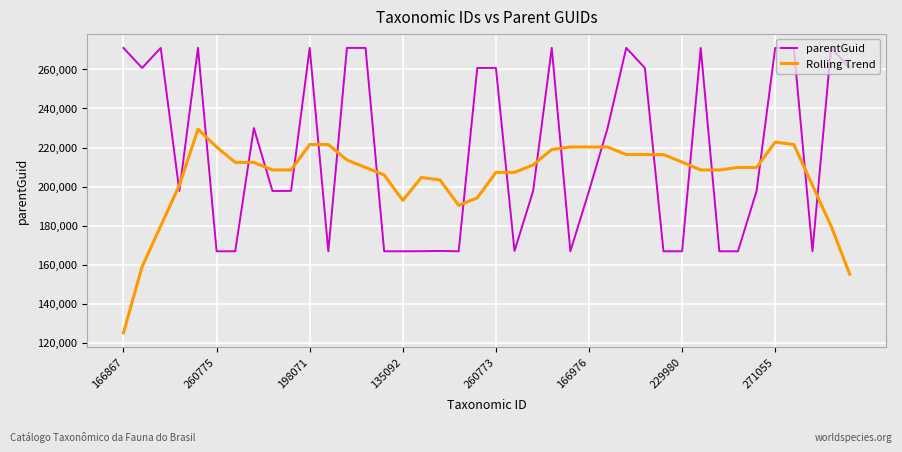

What is the lowest value of the parentGuid series?

166825.0